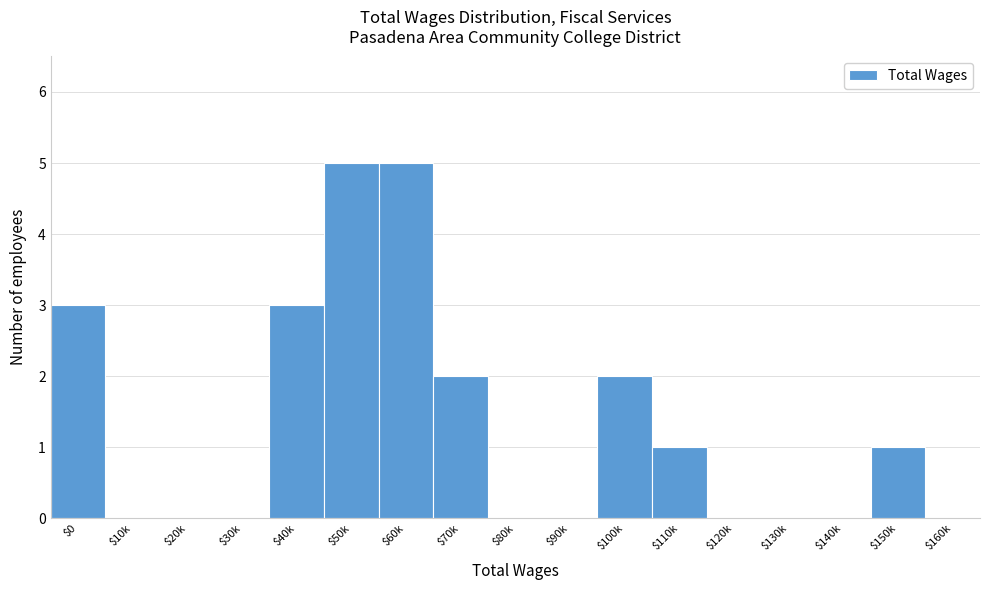

True or false: the data shows 0 at $160k.

True